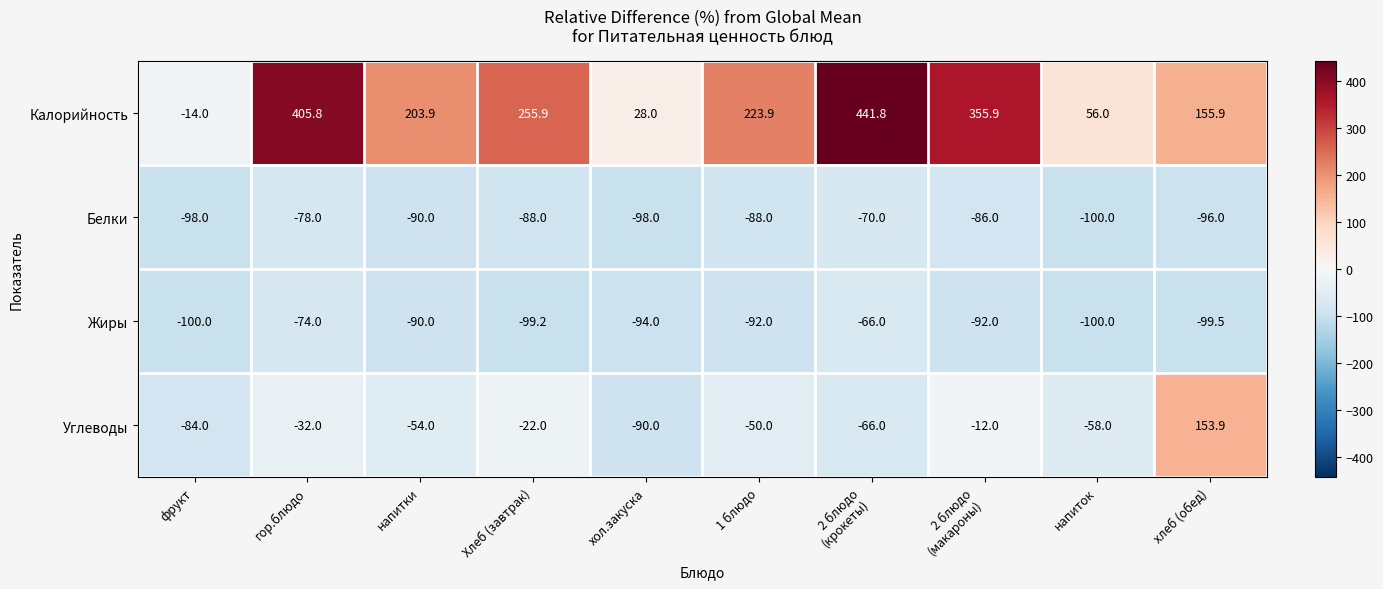

Where does the Белки series first go above -88?

гор.блюдо